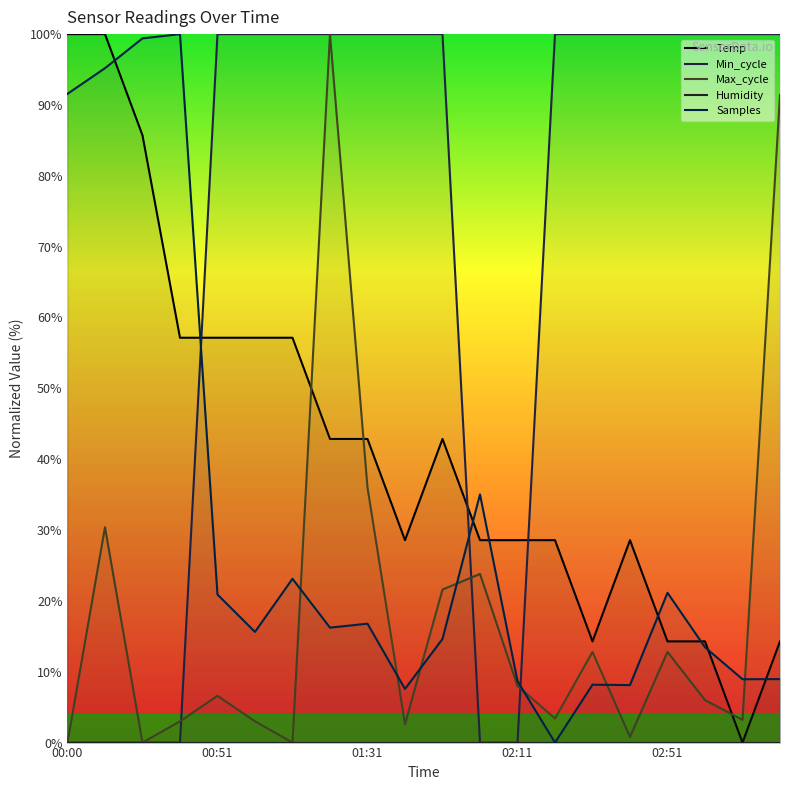

Which series has the widest spread of values?

Temp